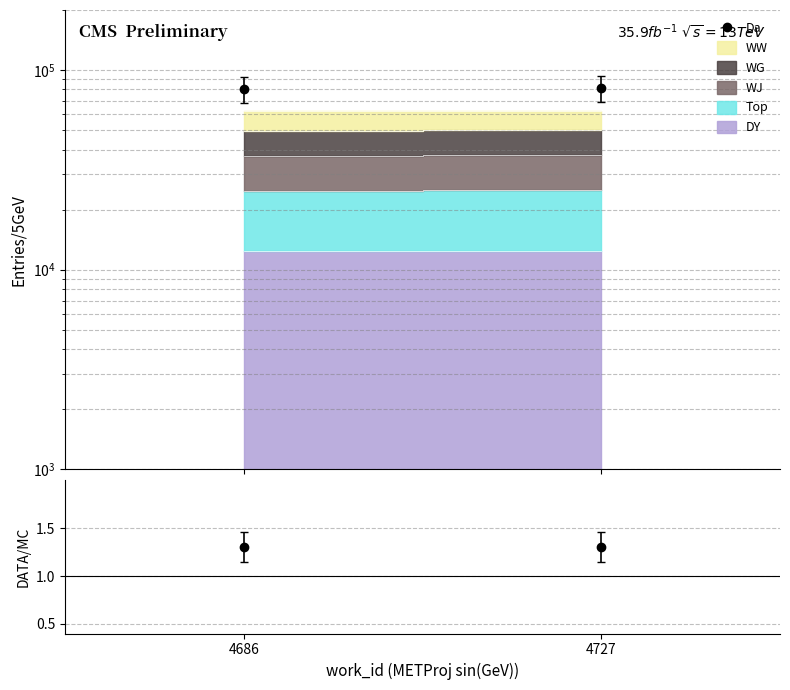

What is the maximum value for DATA/MC?

1.3